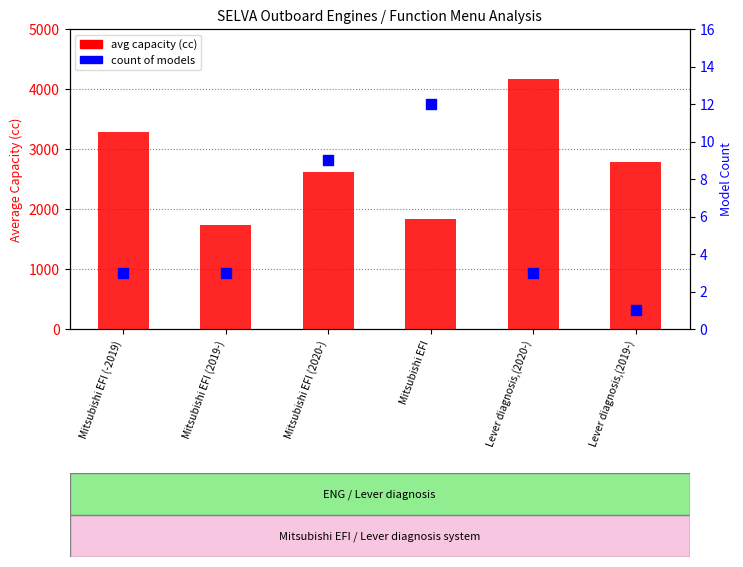

What are all the series names shown in the legend?

avg capacity (cc), count